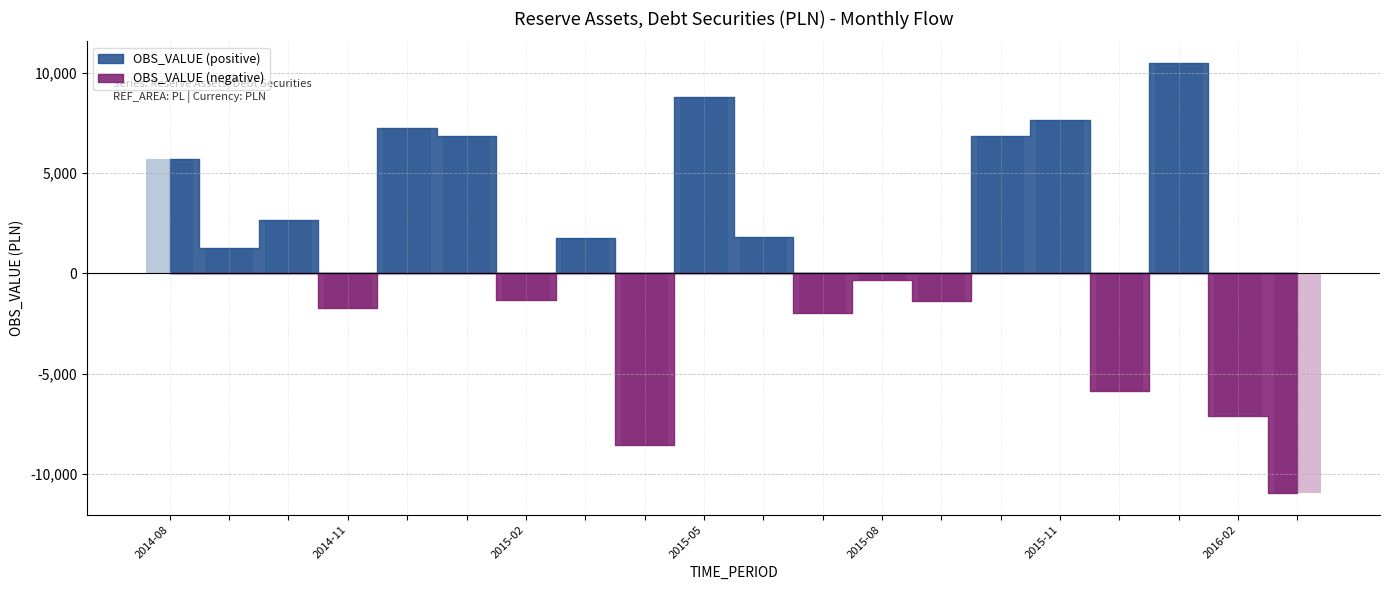

Which has a higher value, 2015-12 or 2014-12?

2014-12